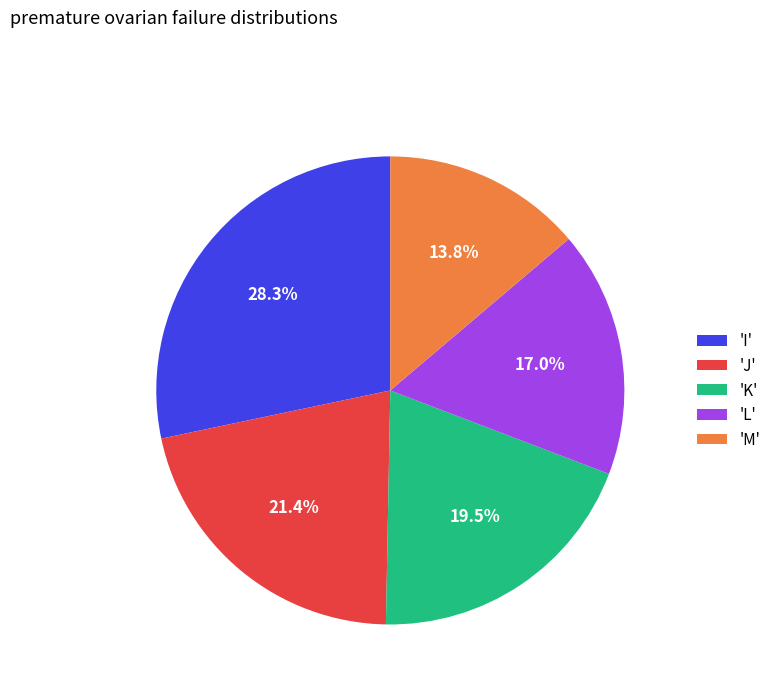

Does any single category account for the majority?

No